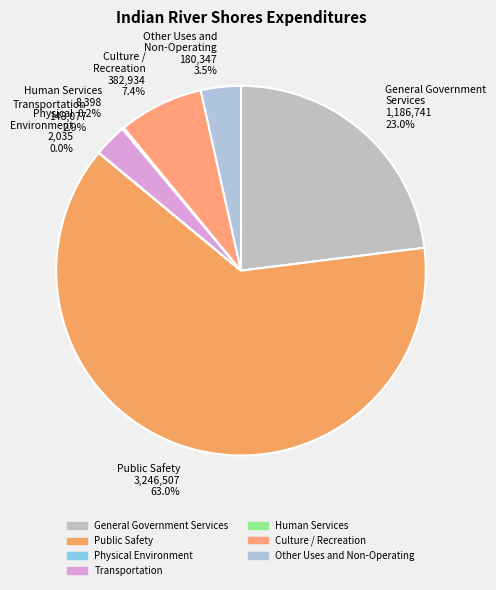

Which has a higher value, Culture / Recreation 382,934 7.4% or Public Safety 3,246,507 63.0%?

Public Safety 3,246,507 63.0%